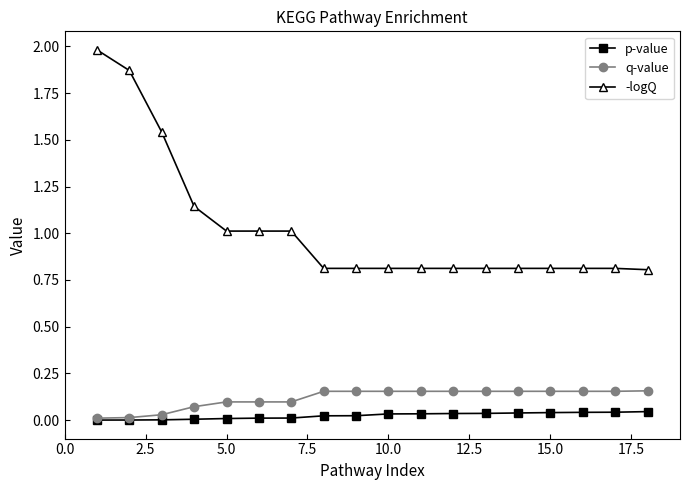

List the series in order of their peak value, lowest first.

p-value, q-value, -logQ